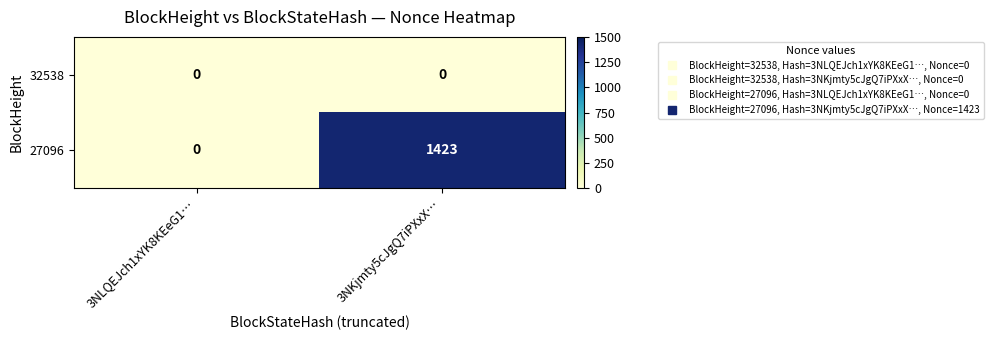

Reading right to left, what are all the values shown in this chart?

32538: 0	0
27096: 1423	0